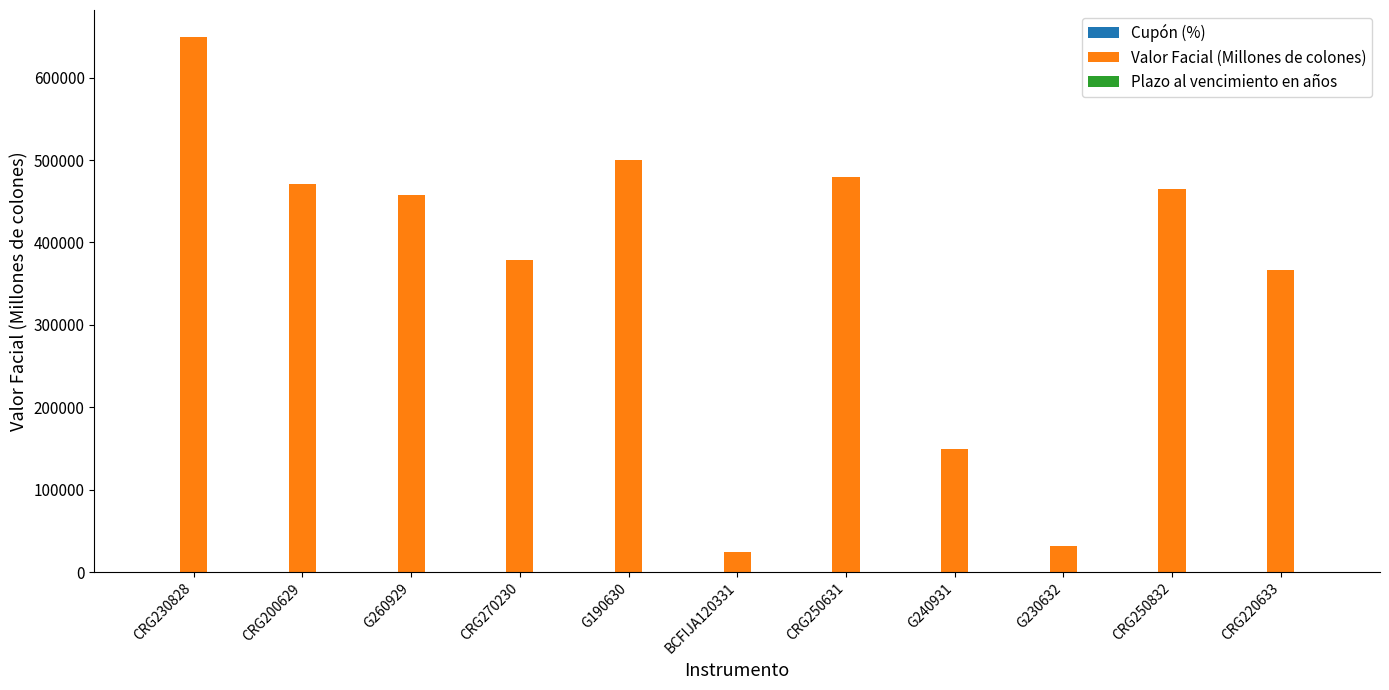

Which series has the largest total across all categories?

Valor Facial (Millones de colones)